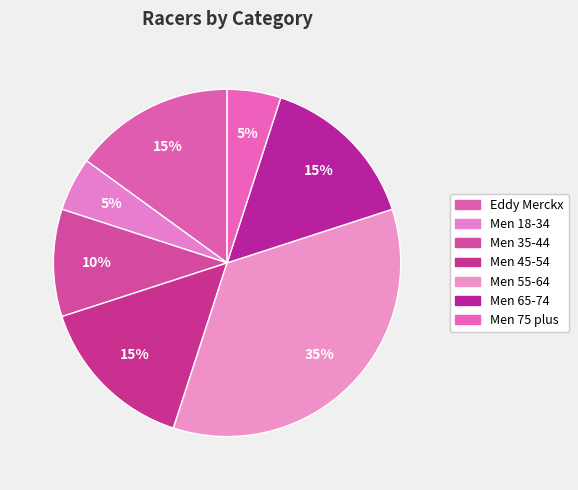

The Men 55-64 slice represents 50% of the pie. True or false?

False